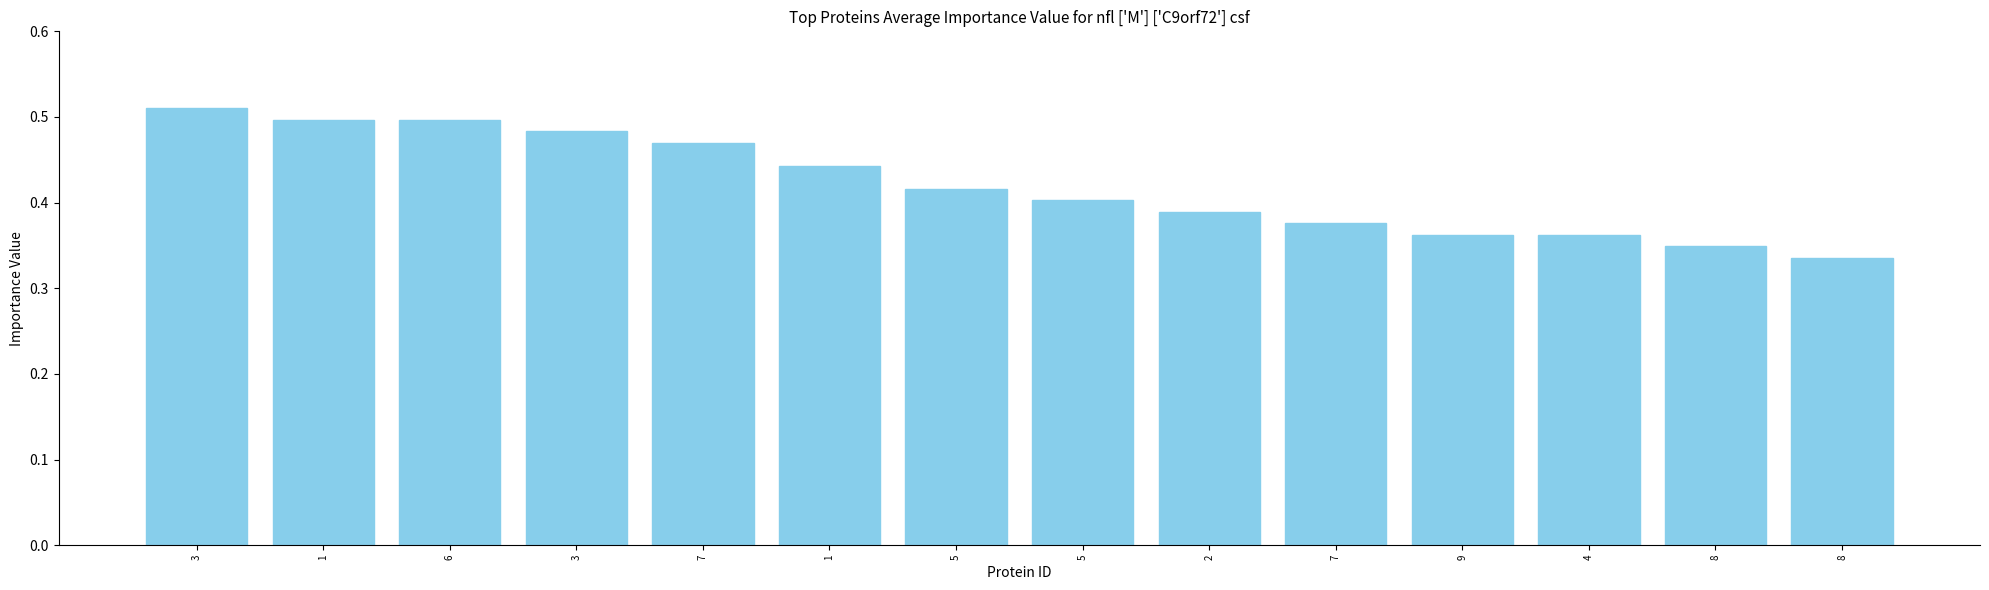

How many distinct data groups are displayed?

1